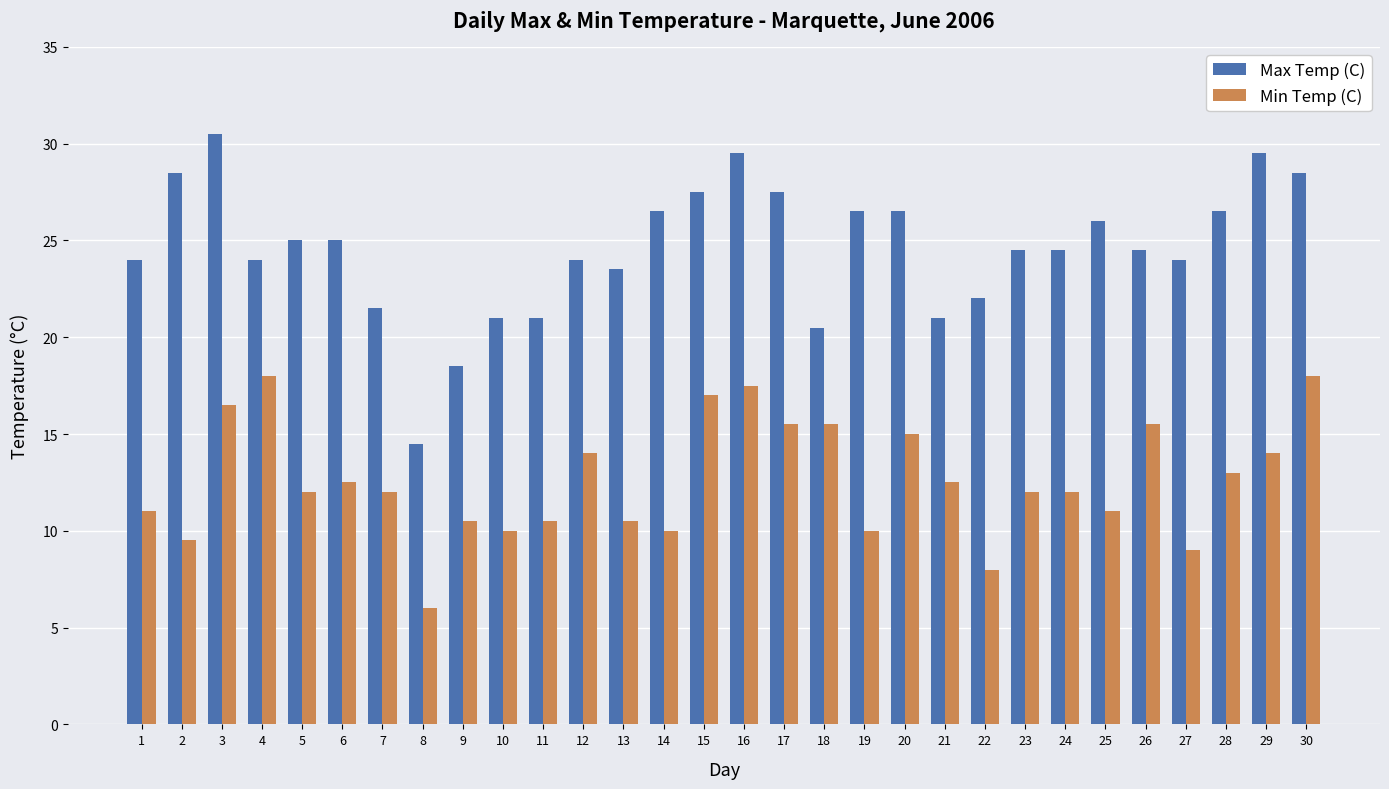

True or false: Min Temp (C) has a value of 10.0 at 19.

True